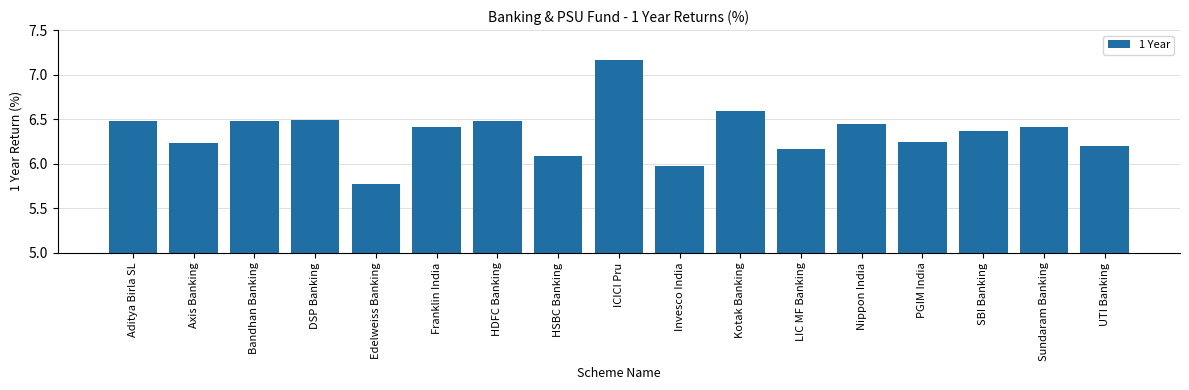

How many bars are there in total?

17